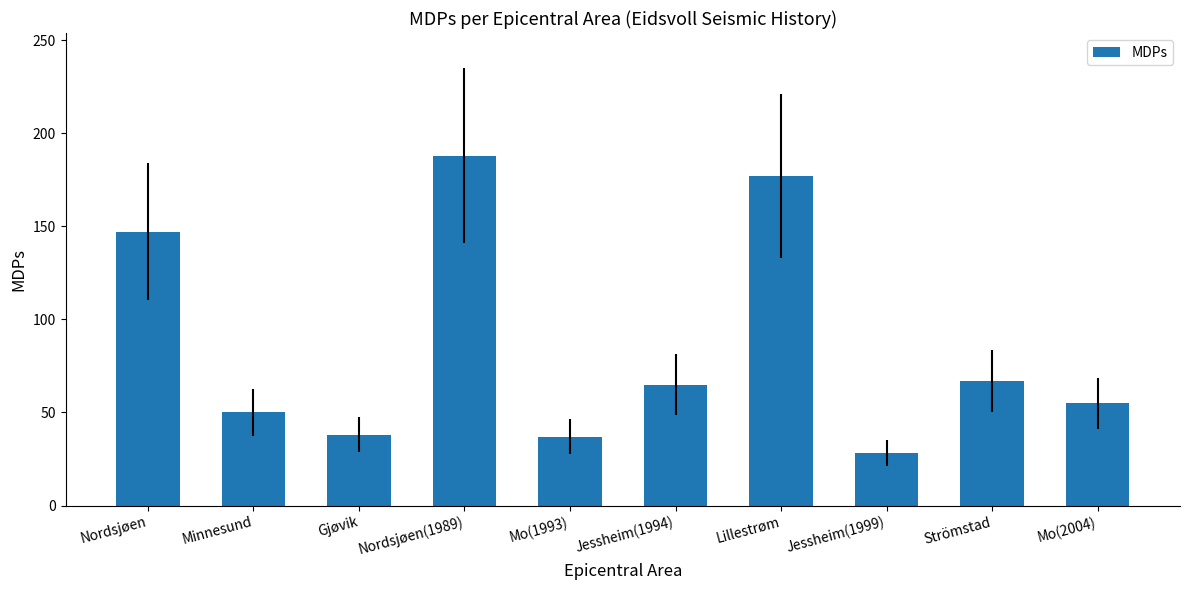

Between Mo(1993) and Jessheim(1994), which is larger?

Jessheim(1994)